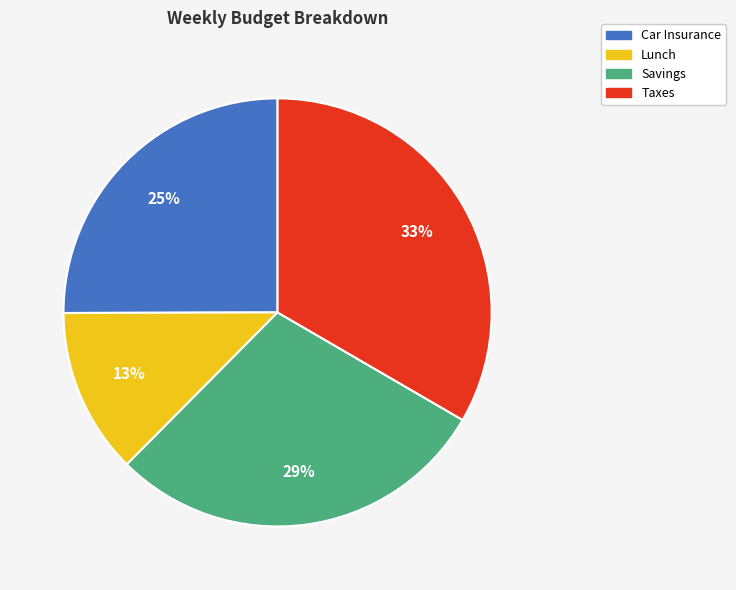

True or false: Lunch accounts for 26% of the total.

False